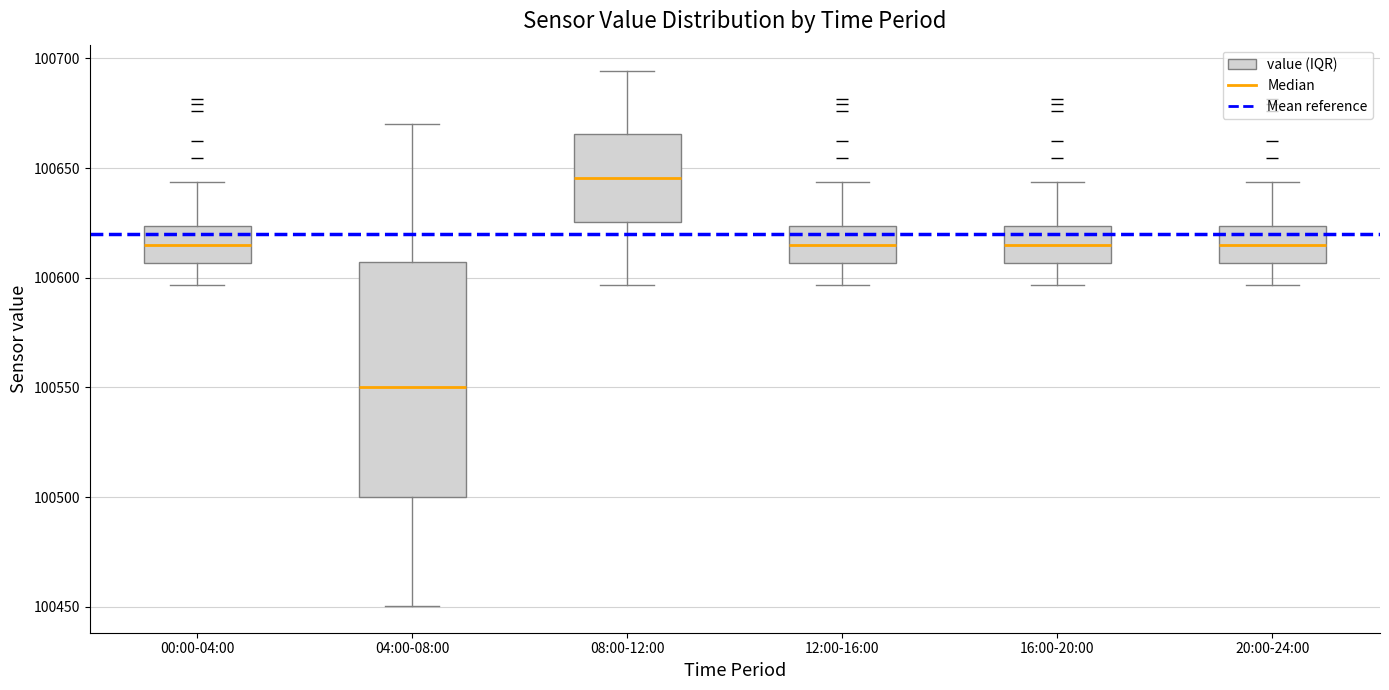

Reading left to right, read every box against the y-axis: the position of its median line, the range the box covers, and the ends of its whiskers. The values are not printed on the chart, so give them approximately, as read against the axis.

00:00-04:00: median 100615, box 100605 to 100625, whiskers 100595 to 100645
04:00-08:00: median 100550, box 100500 to 100605, whiskers 100450 to 100670
08:00-12:00: median 100645, box 100625 to 100665, whiskers 100595 to 100695
12:00-16:00: median 100615, box 100605 to 100625, whiskers 100595 to 100645
16:00-20:00: median 100615, box 100605 to 100625, whiskers 100595 to 100645
20:00-24:00: median 100615, box 100605 to 100625, whiskers 100595 to 100645